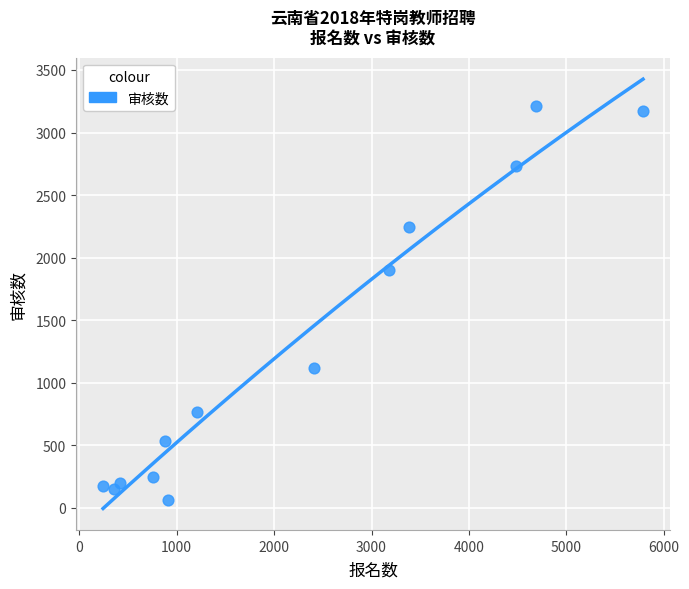

What Y value in the scatter plot is closest to 1637?

1903